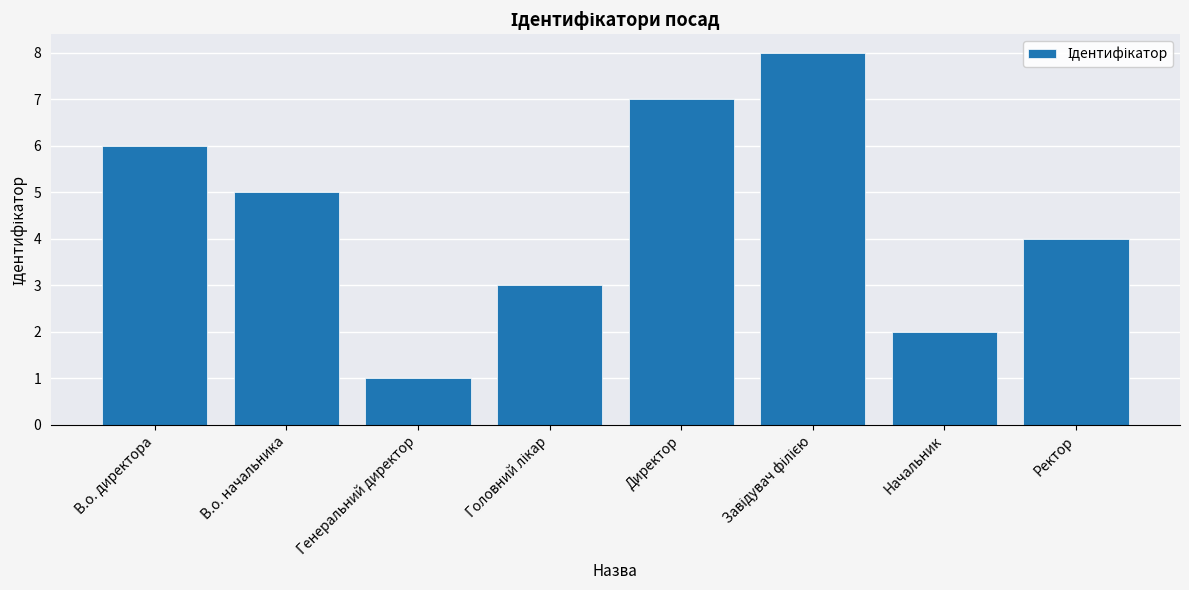

The chart shows a value of 2 at Директор. True or false?

False